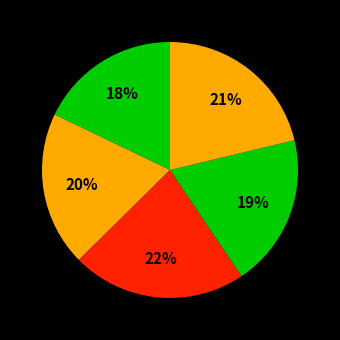

Count the number of slices in the pie.

5